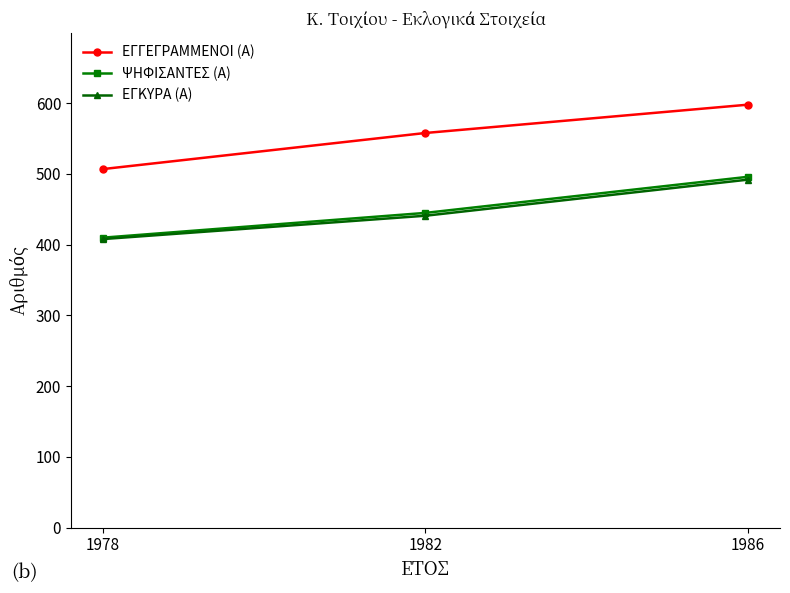

What is the maximum value shown in the chart?

598